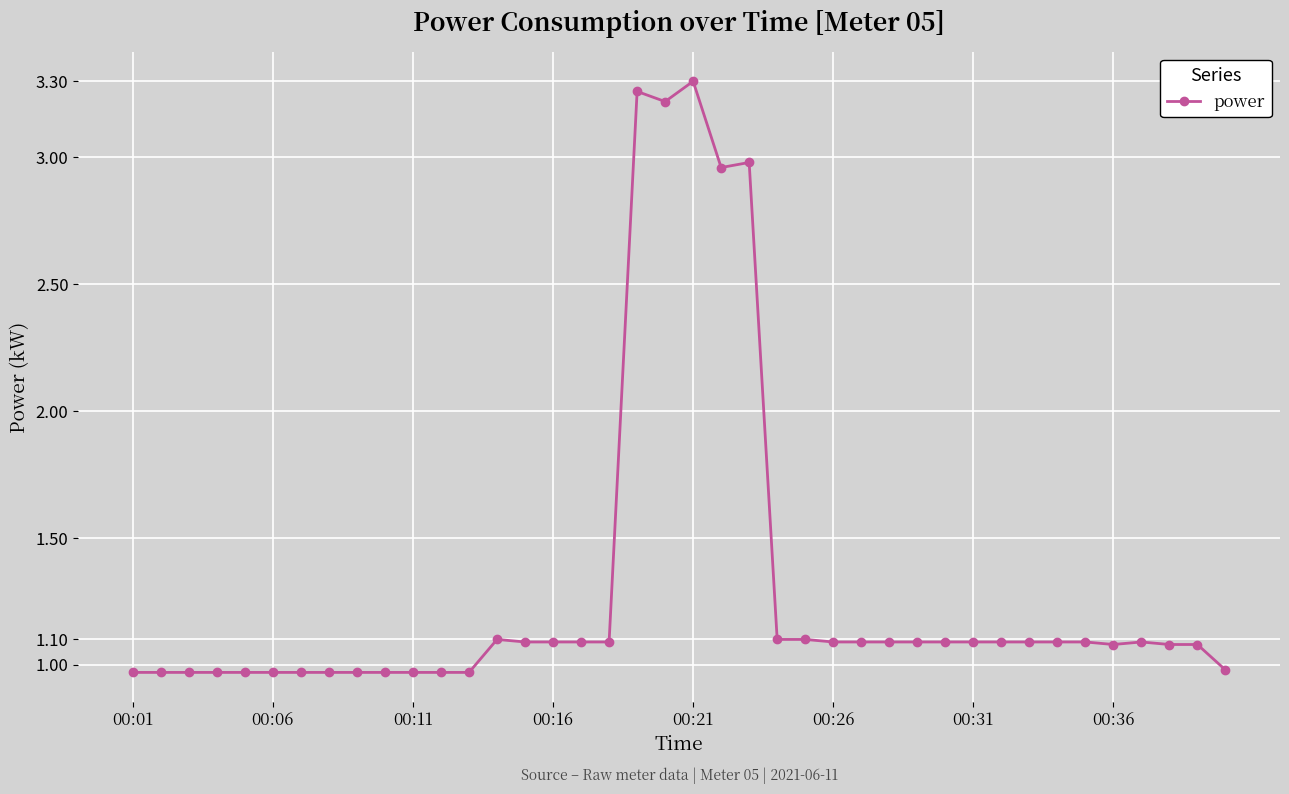

True or false: the data has more than 2 interior local peaks.

True